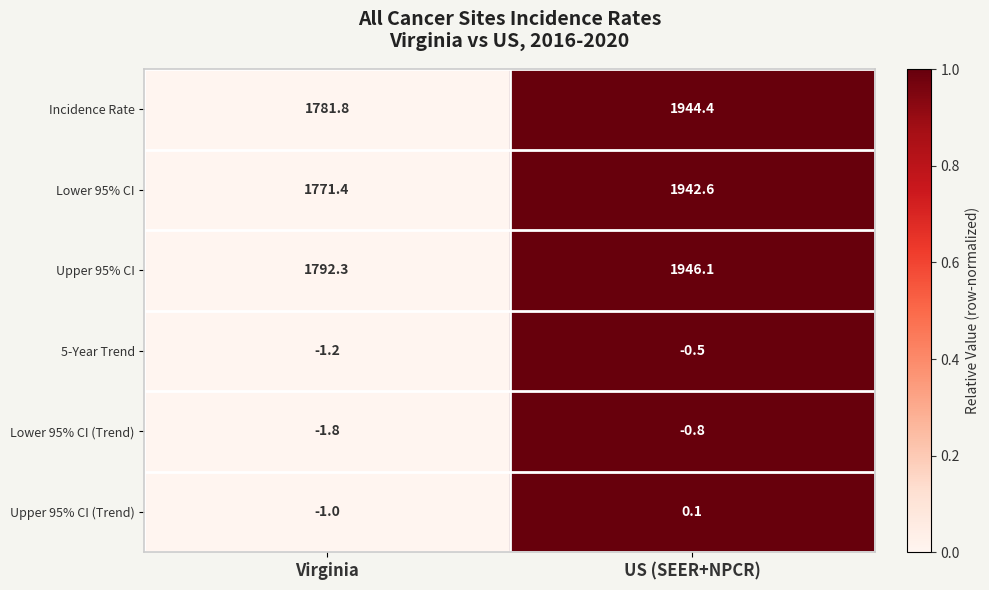

Which series has the widest spread of values?

Lower 95% CI